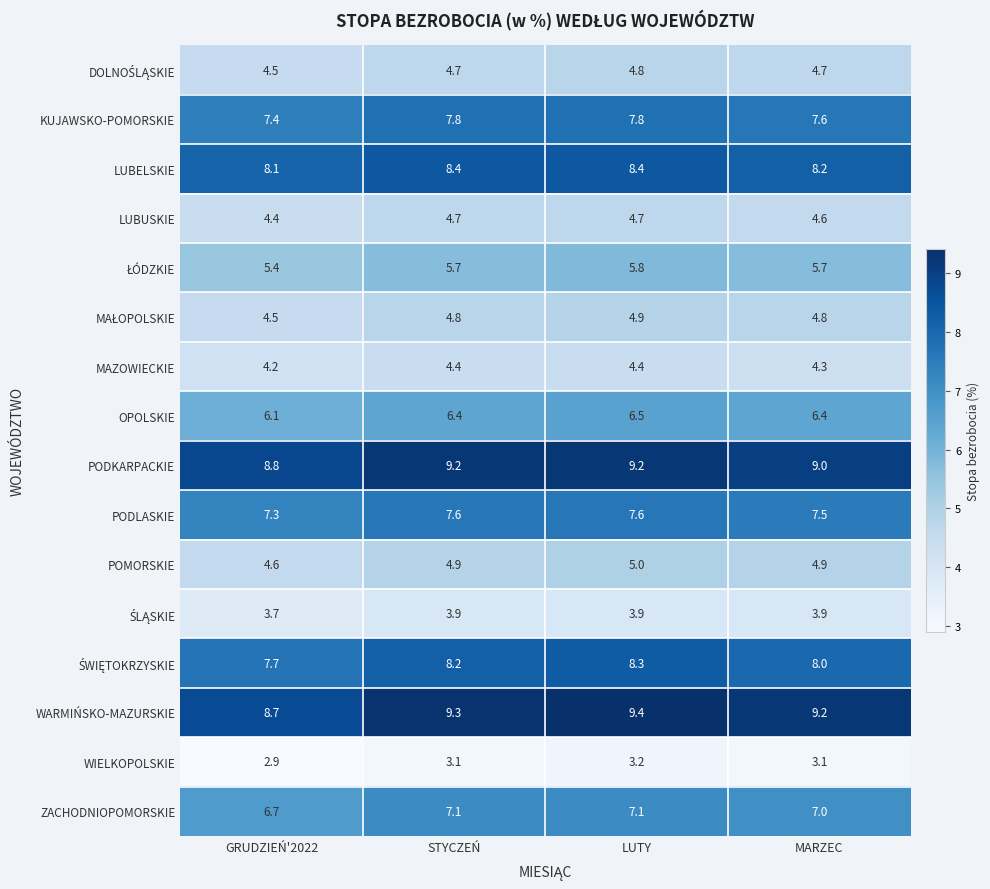

How many data points does each series have?

4